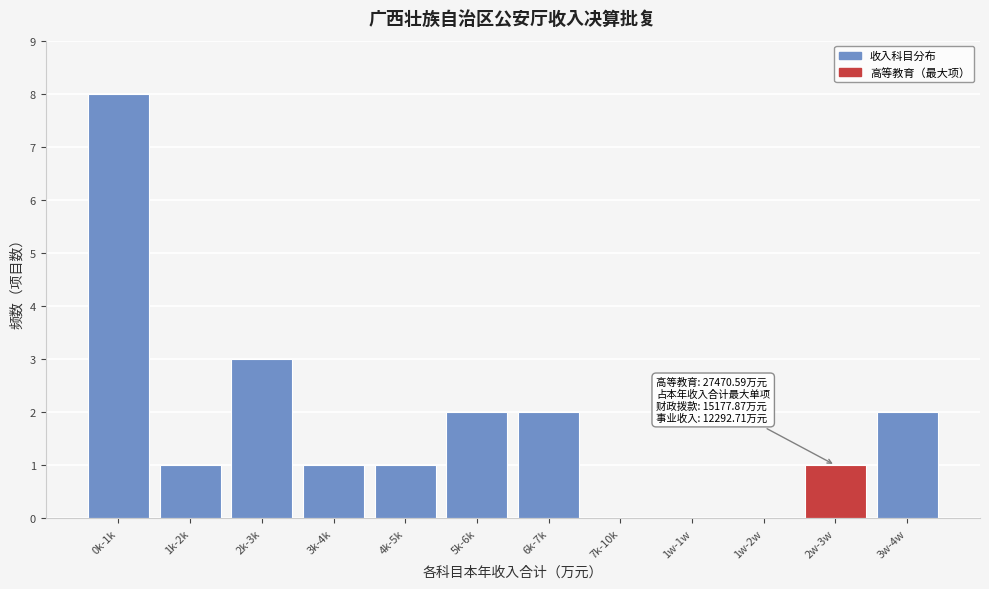

Reading left to right, transcribe all the data shown in this chart.

0k-1k=8	1k-2k=1	2k-3k=3	3k-4k=1	4k-5k=1	5k-6k=2	6k-7k=2	7k-10k=0	1w-1w=0	1w-2w=0	2w-3w=1	3w-4w=2